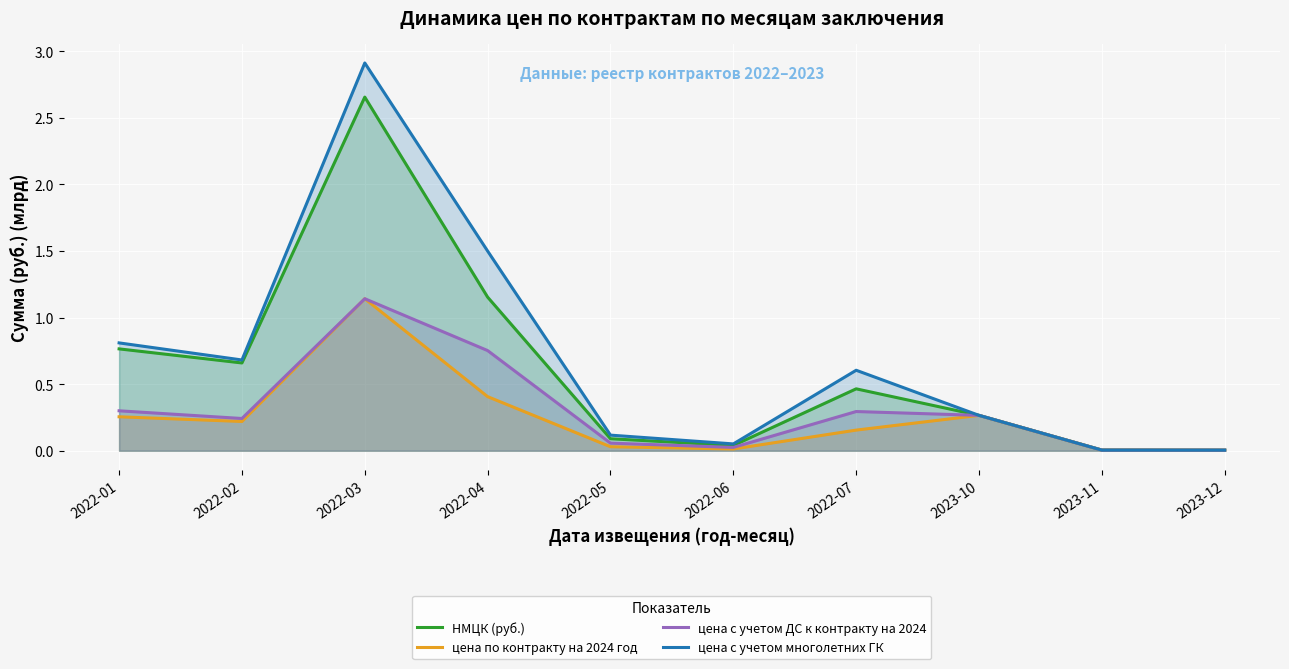

Which series has the widest spread of values?

цена с учетом многолетних ГК